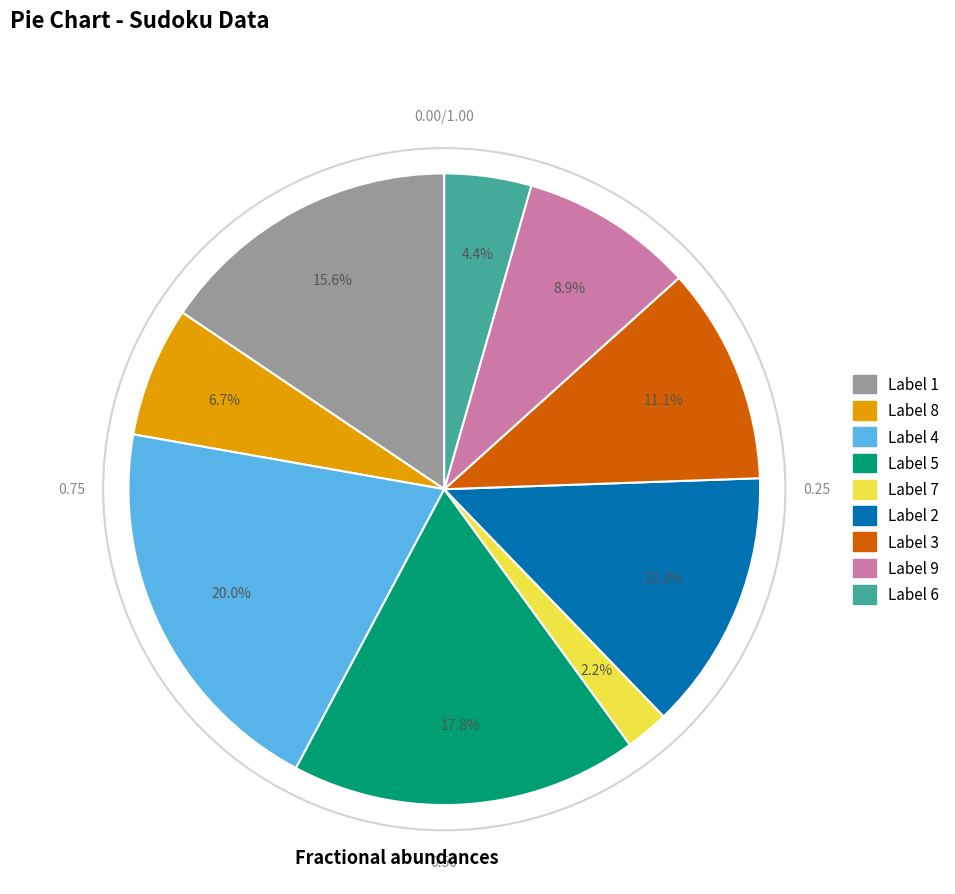

Does any single category account for the majority?

No